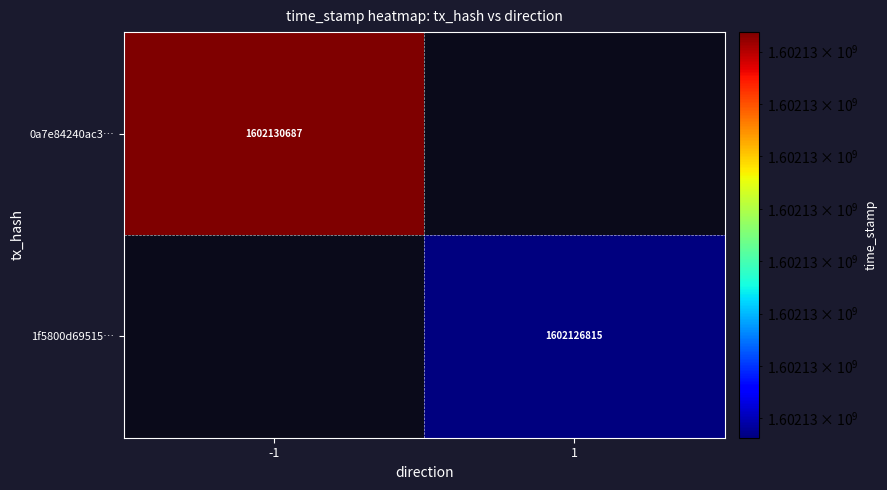

The 0a7e84240ac3… series shows 2865403513 at -1. True or false?

False